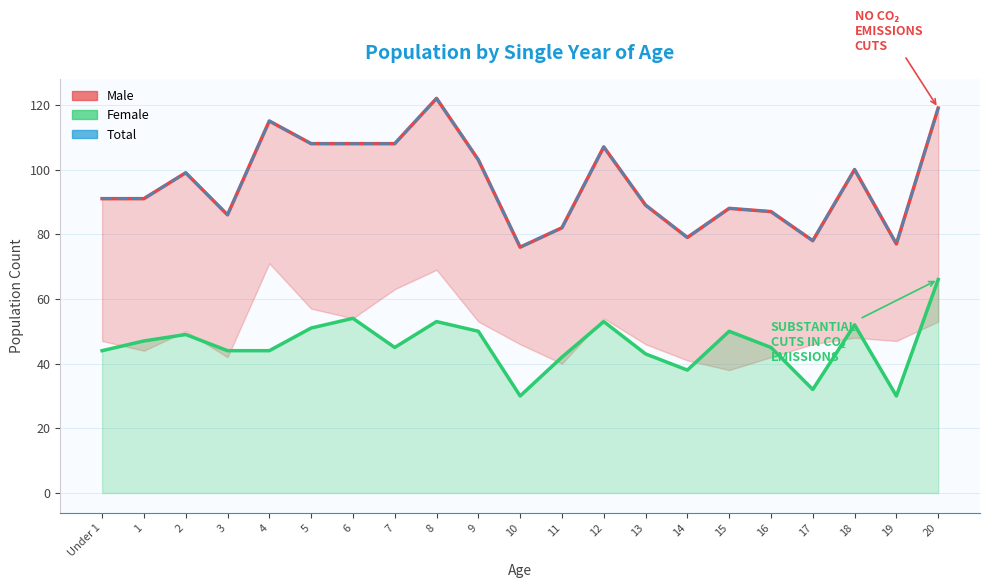

Reading left to right, what are all the values shown in this chart?

Male (upper bound): Under 1=91	1=91	2=99	3=86	4=115	5=108	6=108	7=108	8=122	9=103	10=76	11=82	12=107	13=89	14=79	15=88	16=87	17=78	18=100	19=77	20=119
Female: Under 1=44	1=47	2=49	3=44	4=44	5=51	6=54	7=45	8=53	9=50	10=30	11=42	12=53	13=43	14=38	15=50	16=45	17=32	18=52	19=30	20=66
Total: Under 1=91	1=91	2=99	3=86	4=115	5=108	6=108	7=108	8=122	9=103	10=76	11=82	12=107	13=89	14=79	15=88	16=87	17=78	18=100	19=77	20=119